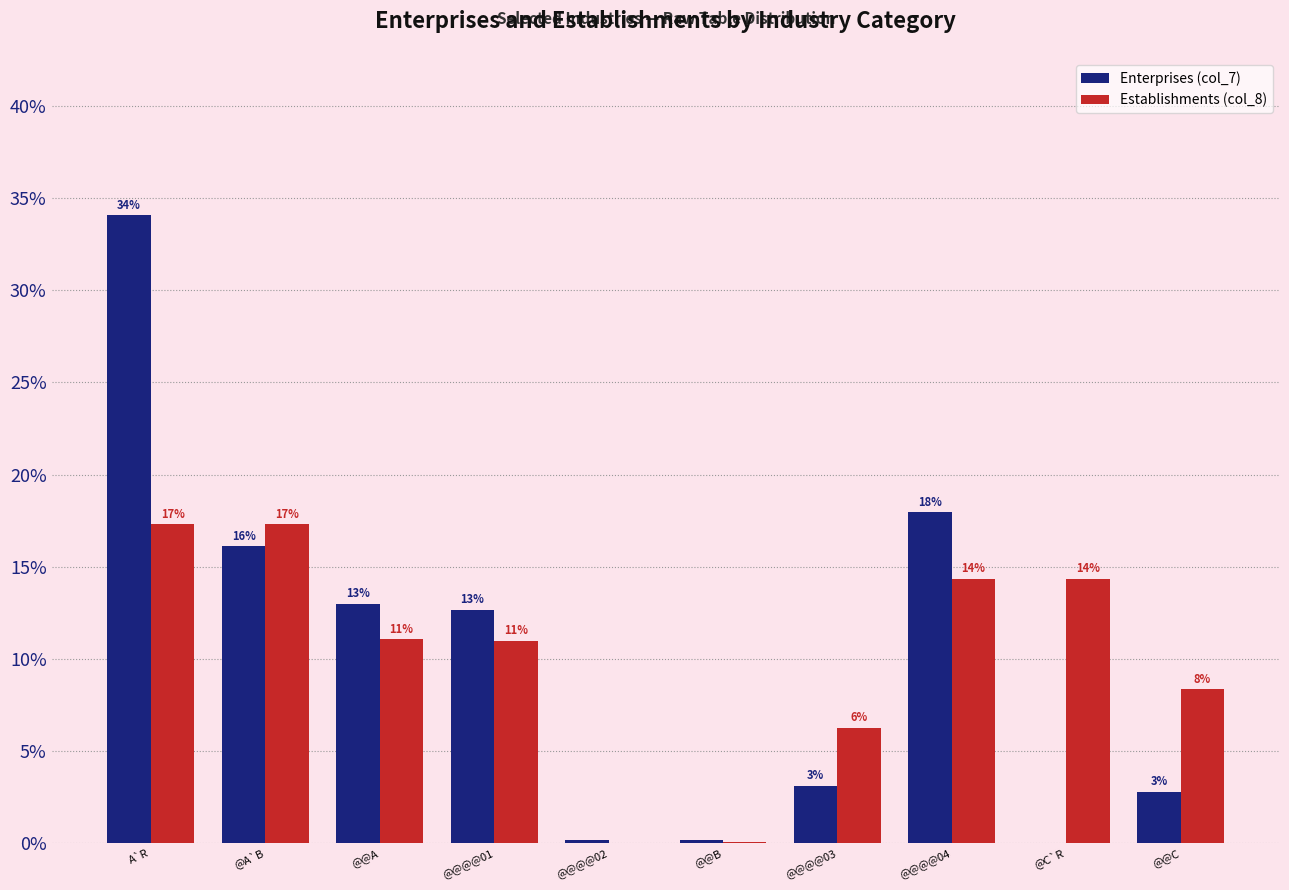

Reading left to right, list all the values displayed in this chart.

Enterprises (col_7): 34.1	16.1	13.0	12.7	0.2	0.2	3.1	18.0	0.0	2.8
Establishments (col_8): 17.3	17.3	11.1	11.0	0.0	0.1	6.2	14.4	14.4	8.3